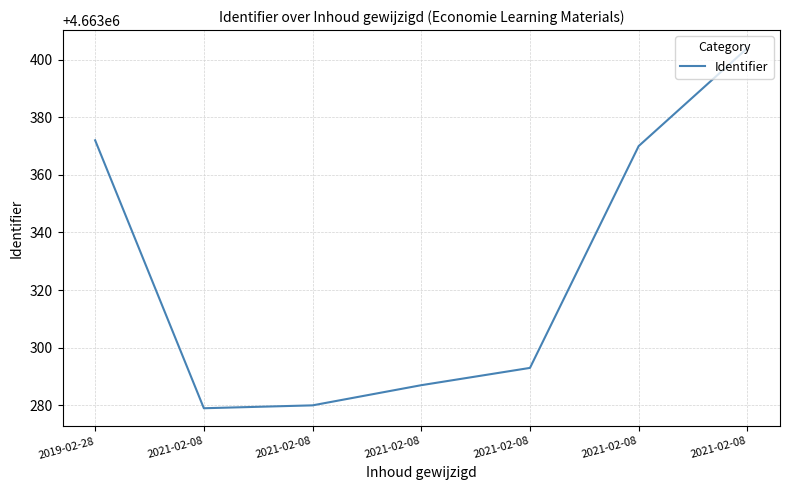

What is the difference between the second highest and second lowest values?

92